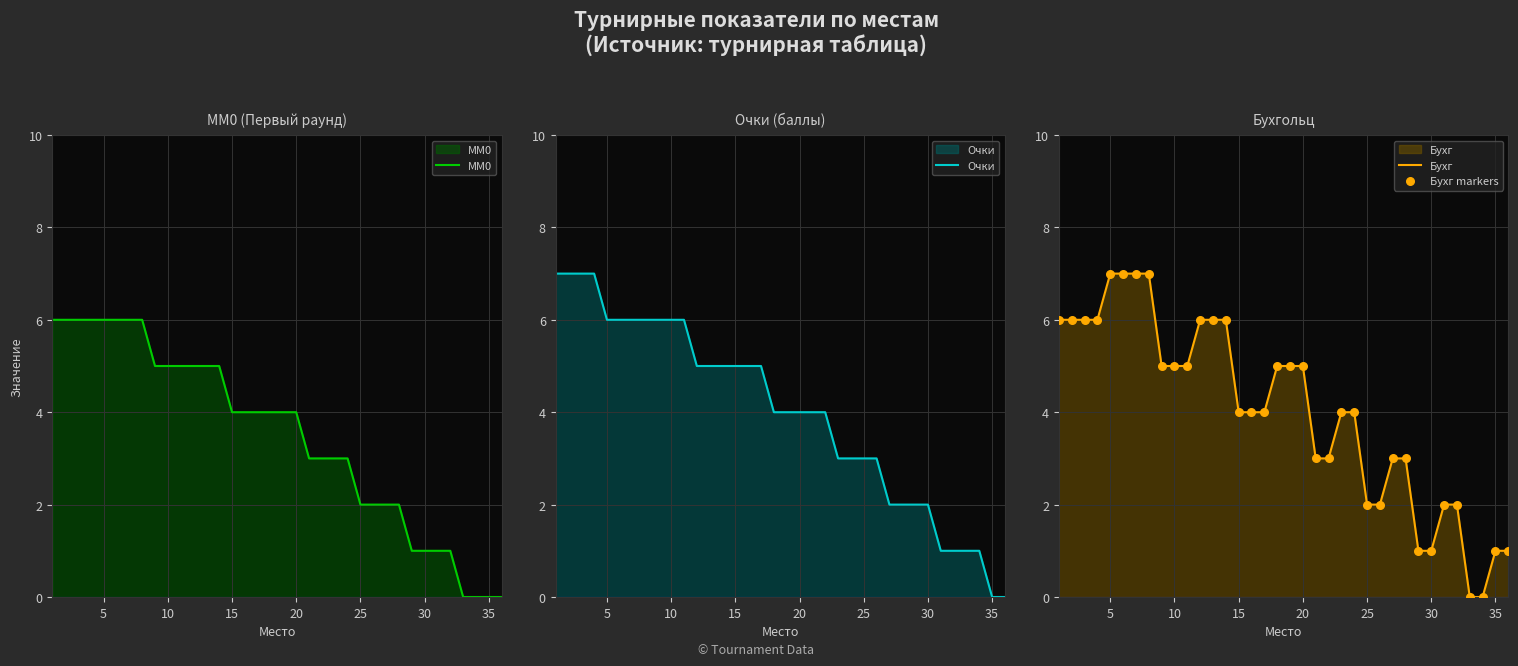

The value of Бухг at 15 is 4. True or false?

True